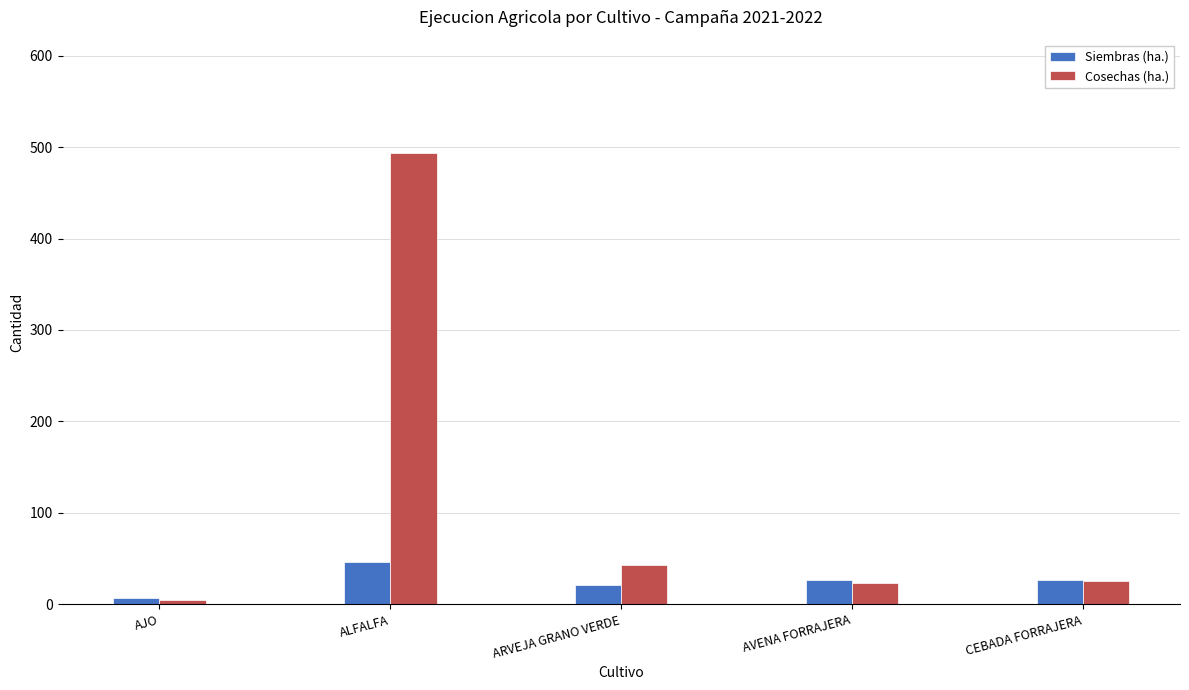

How many distinct data groups are displayed?

2